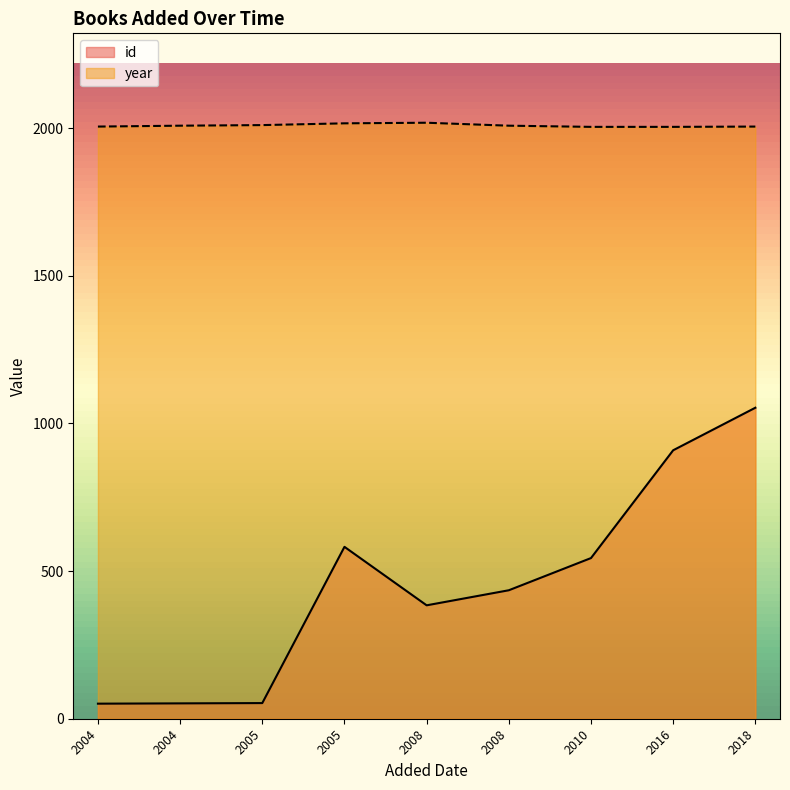

Does the chart display data point markers on the line(s)?

No